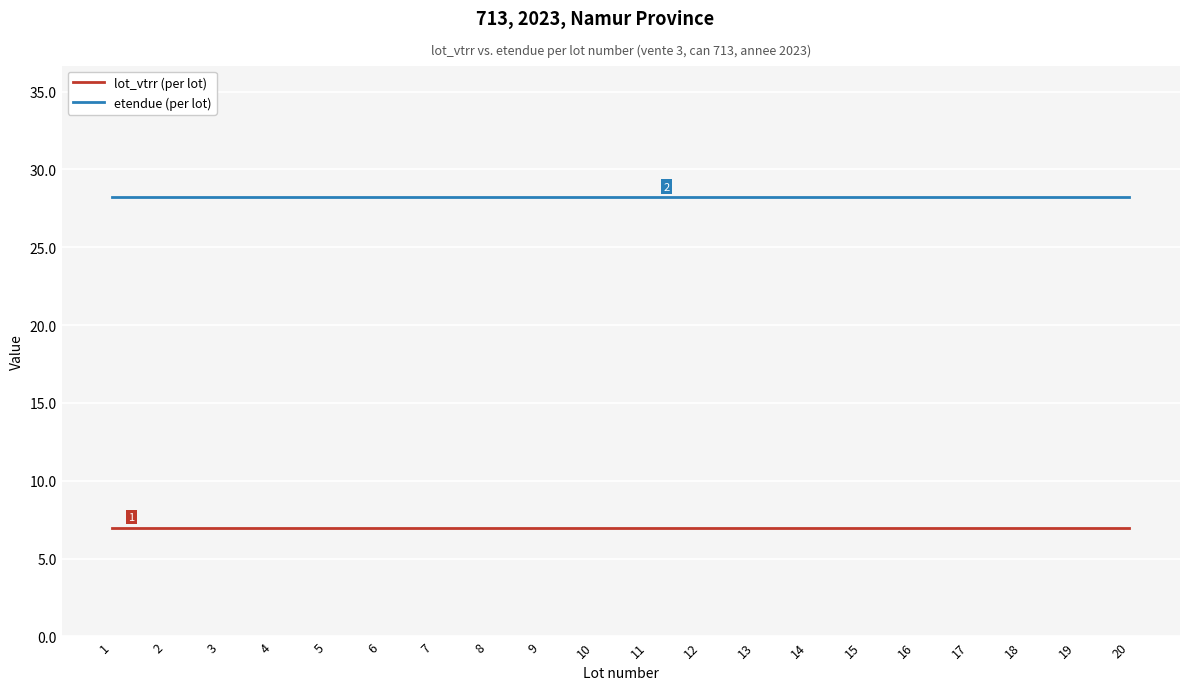

What is the highest value of the etendue (per lot) series?

28.2